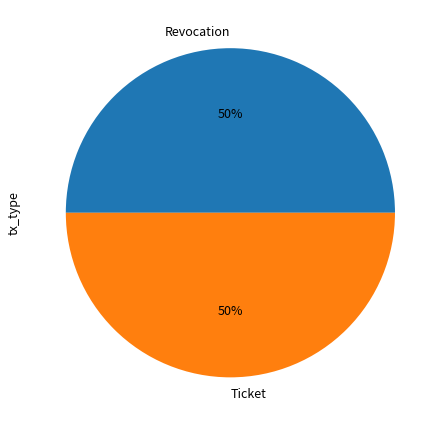

How many slices are in this pie chart?

2